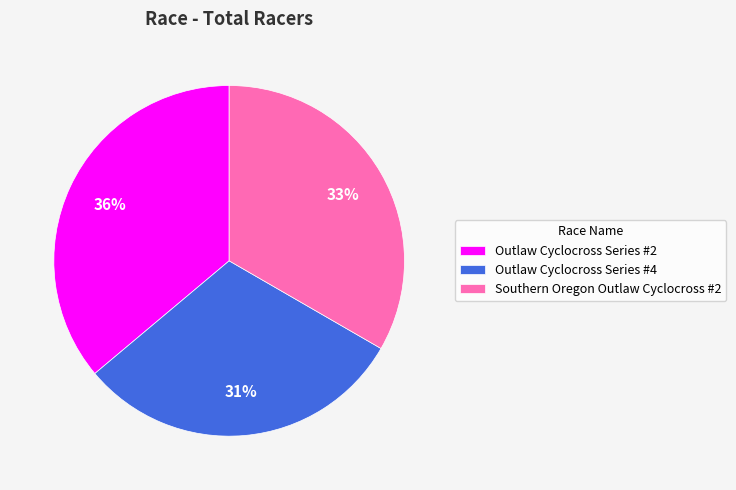

Approximately how many times larger is the value at Southern Oregon Outlaw Cyclocross #2 compared to Outlaw Cyclocross Series #2?

0.9